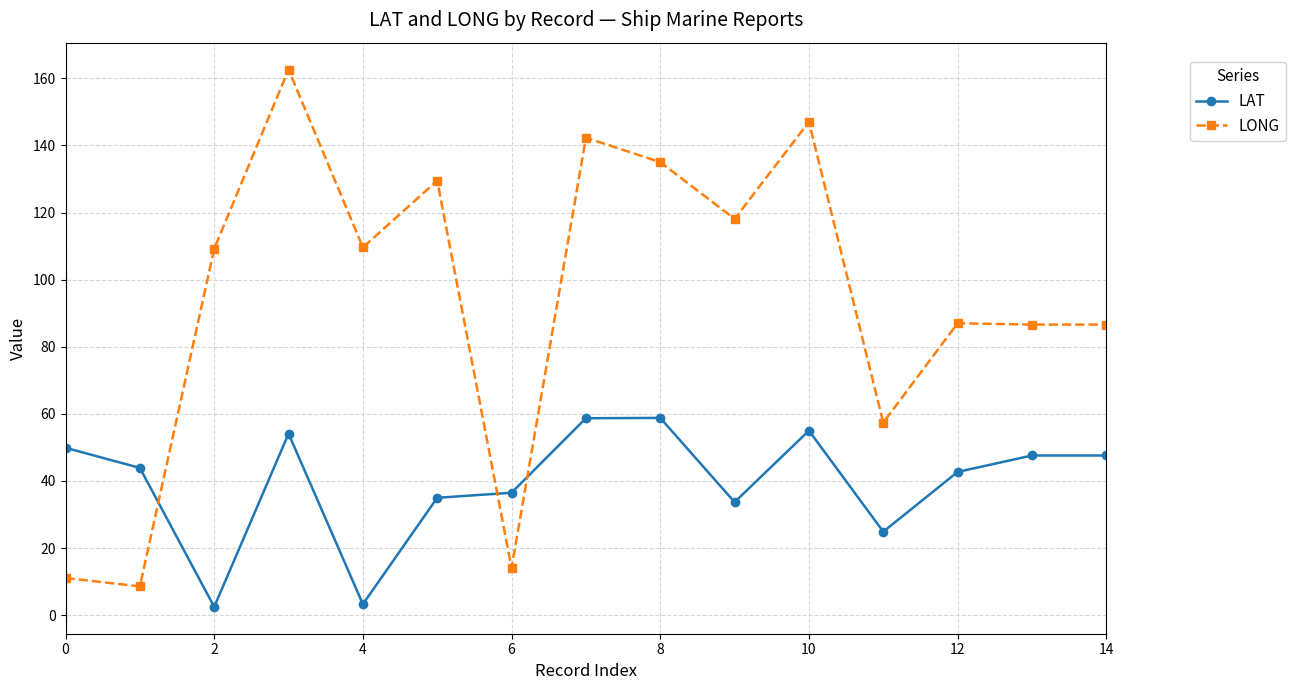

What is the difference between the maximum and minimum values in the LONG series?

154.0